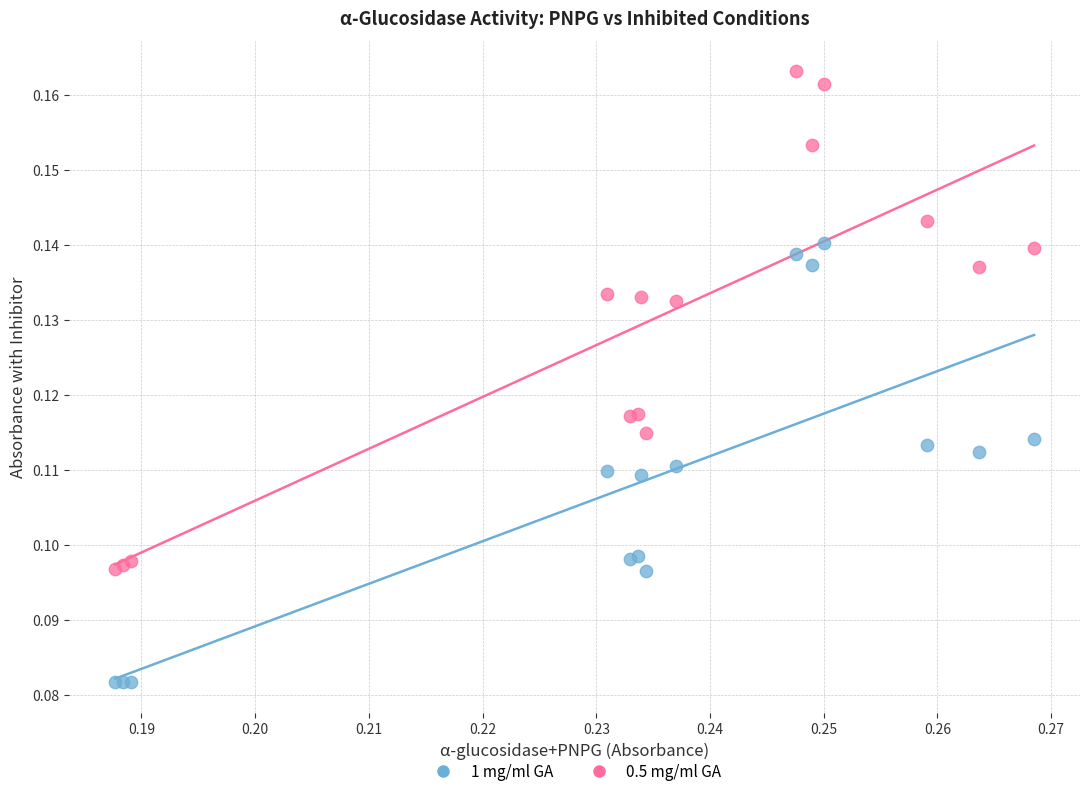

Which series reaches the maximum Y coordinate?

0.5 mg/ml GA